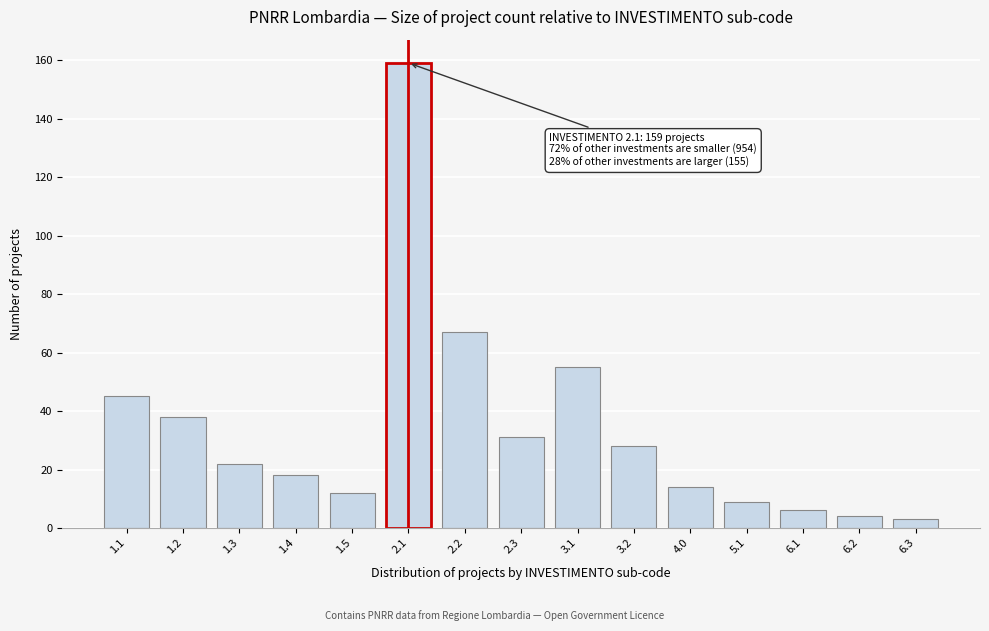

Reading right to left, list all the values displayed in this chart.

6.3=3	6.2=4	6.1=6	5.1=9	4.0=14	3.2=28	3.1=55	2.3=31	2.2=67	2.1=159	1.5=12	1.4=18	1.3=22	1.2=38	1.1=45